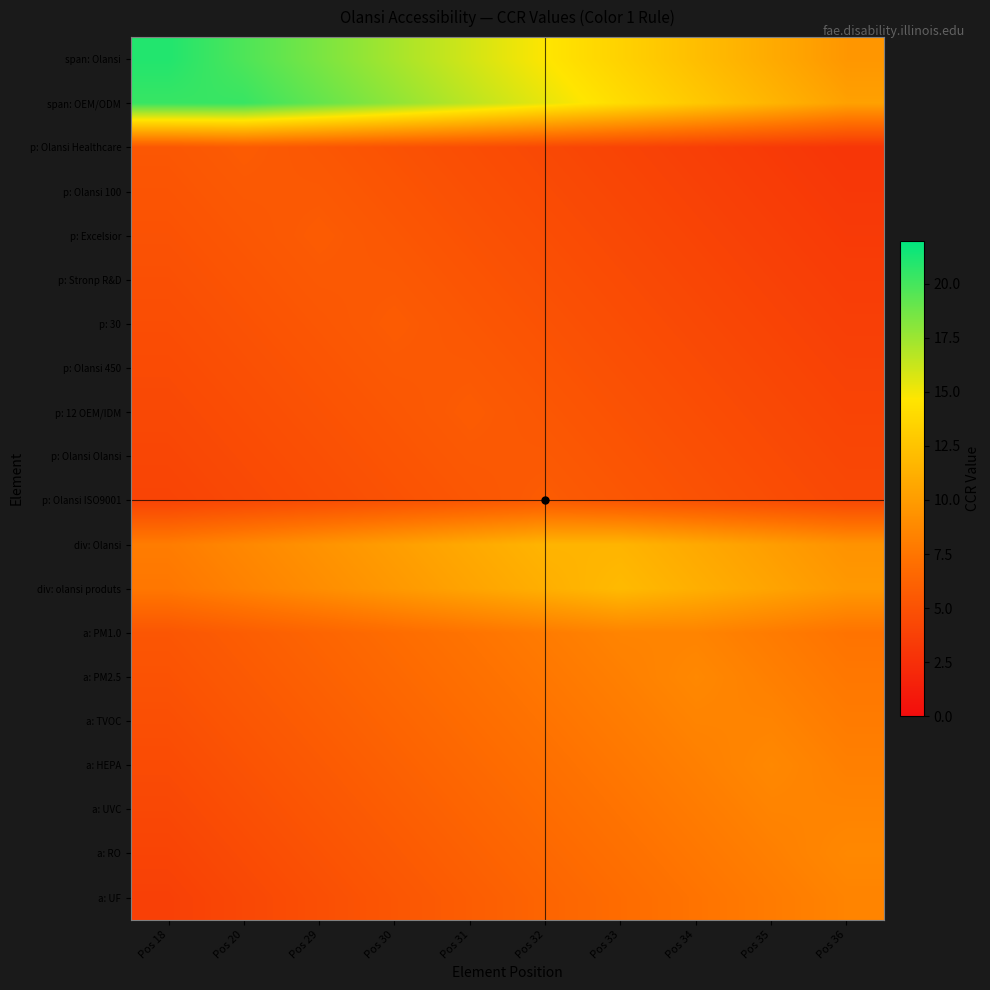

Which series has the largest total across all categories?

span: OEM/ODM